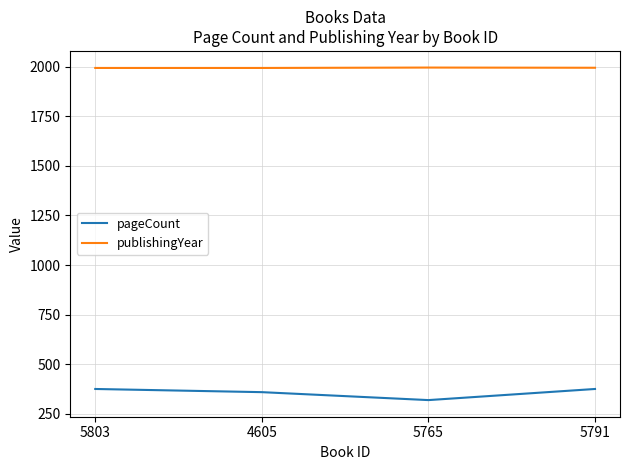

What is the smallest value displayed?

320